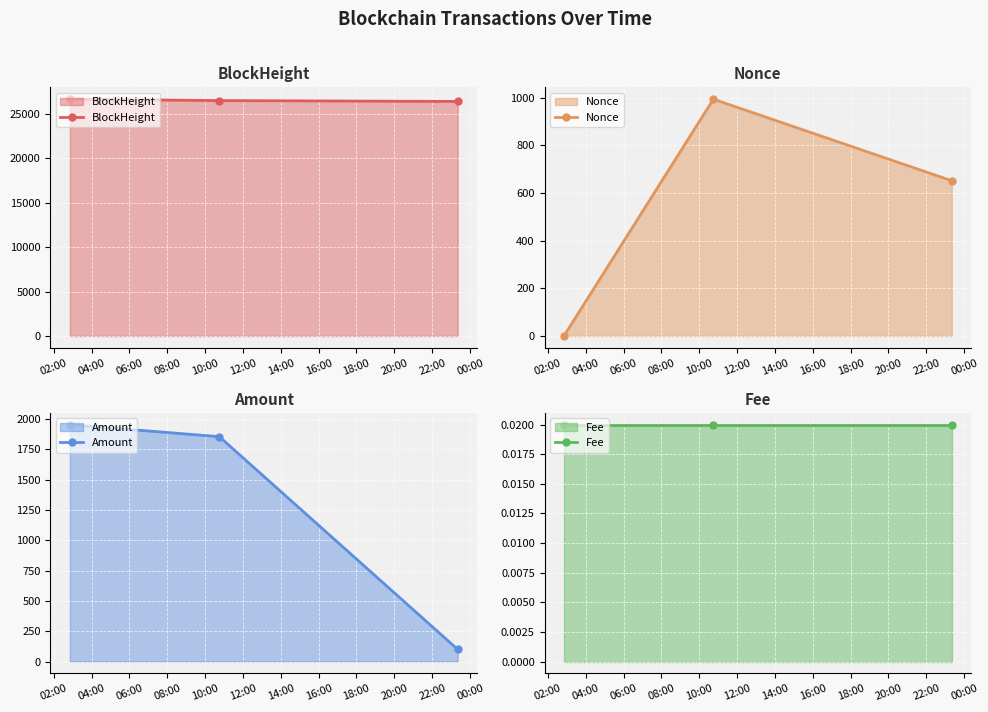

What is the value of the Amount point at the 2nd from the left?

1855.8